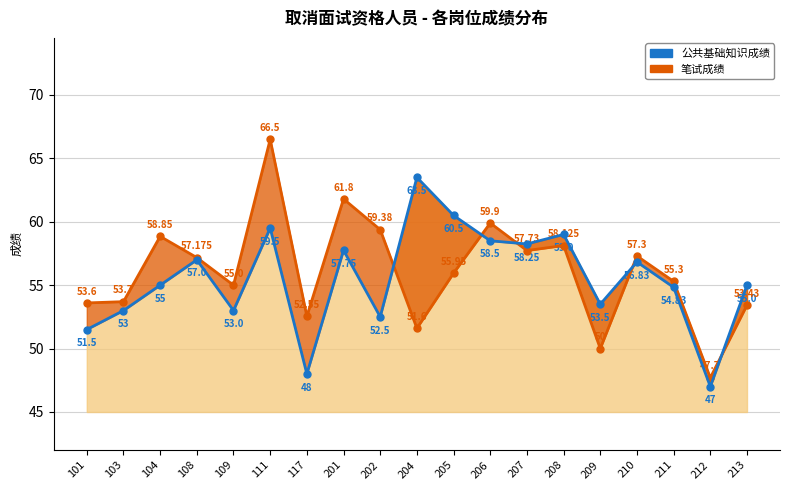

How many interior local peaks does the 公共基础知识成绩 series have?

6